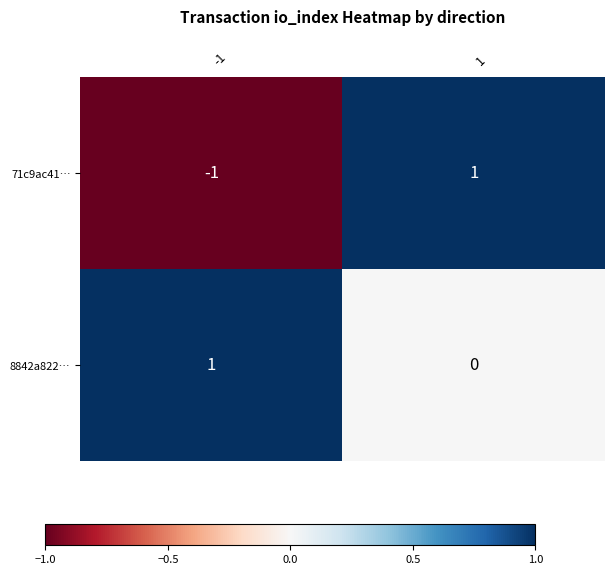

At which category is the sum across all series the highest?

1